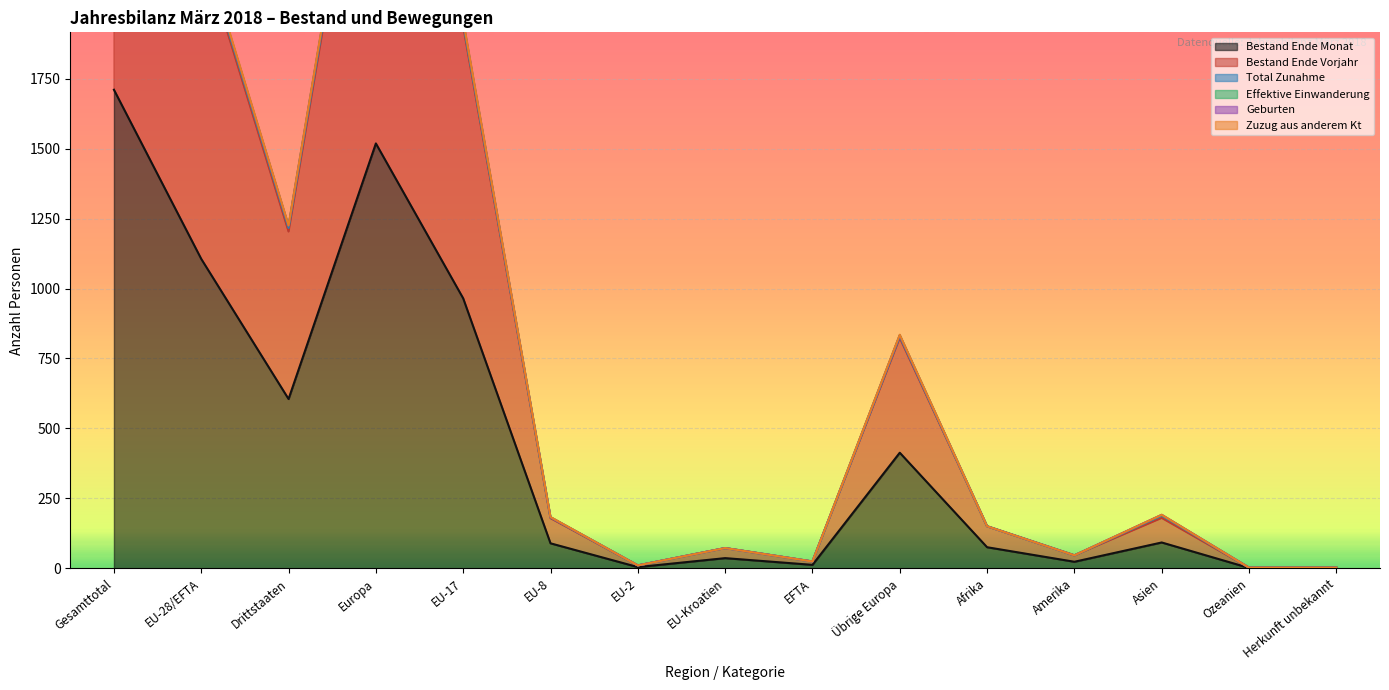

True or false: Bestand Ende Vorjahr and Bestand Ende Monat cross at least once.

False